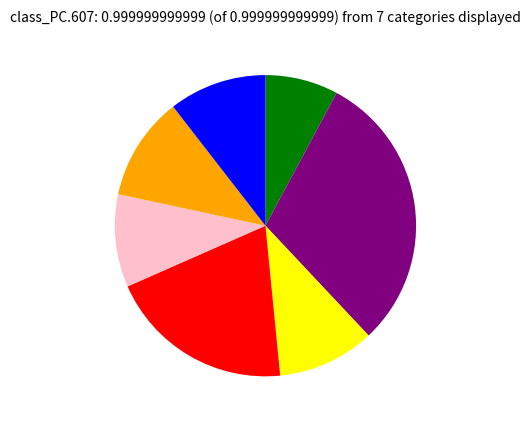

Is there a majority slice in this chart?

No